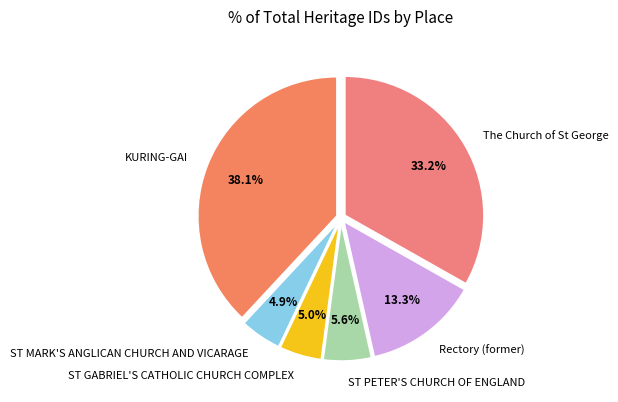

To the nearest percent, what is the combined percentage of KURING-GAI and Rectory (former)?

51%